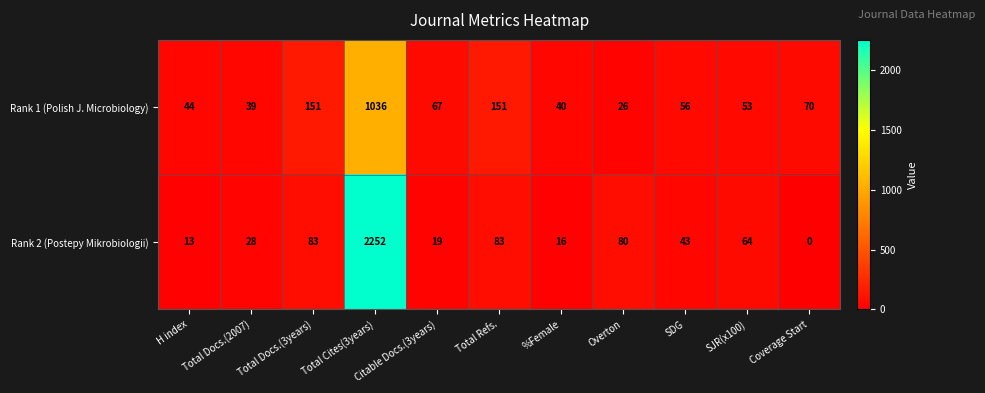

How many data points does each series have?

11